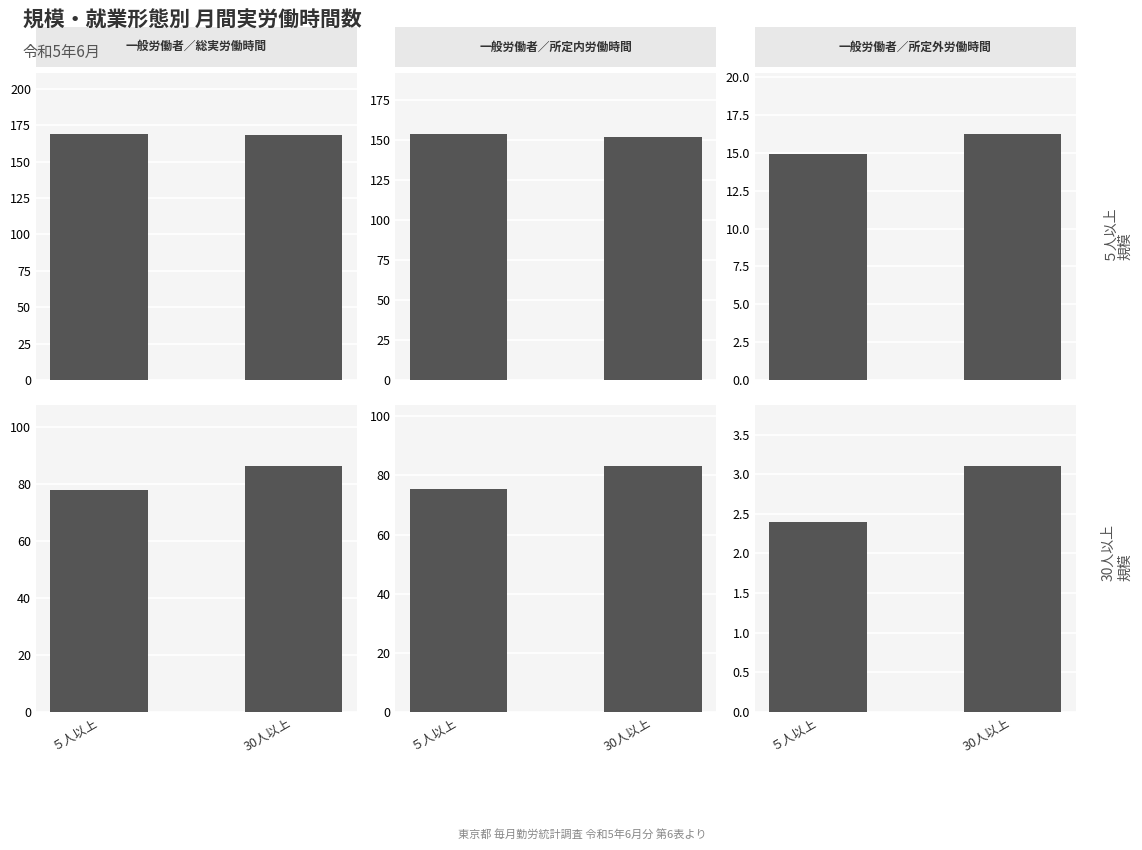

Which series has the largest total across all categories?

一般労働者／総実労働時間(時間)